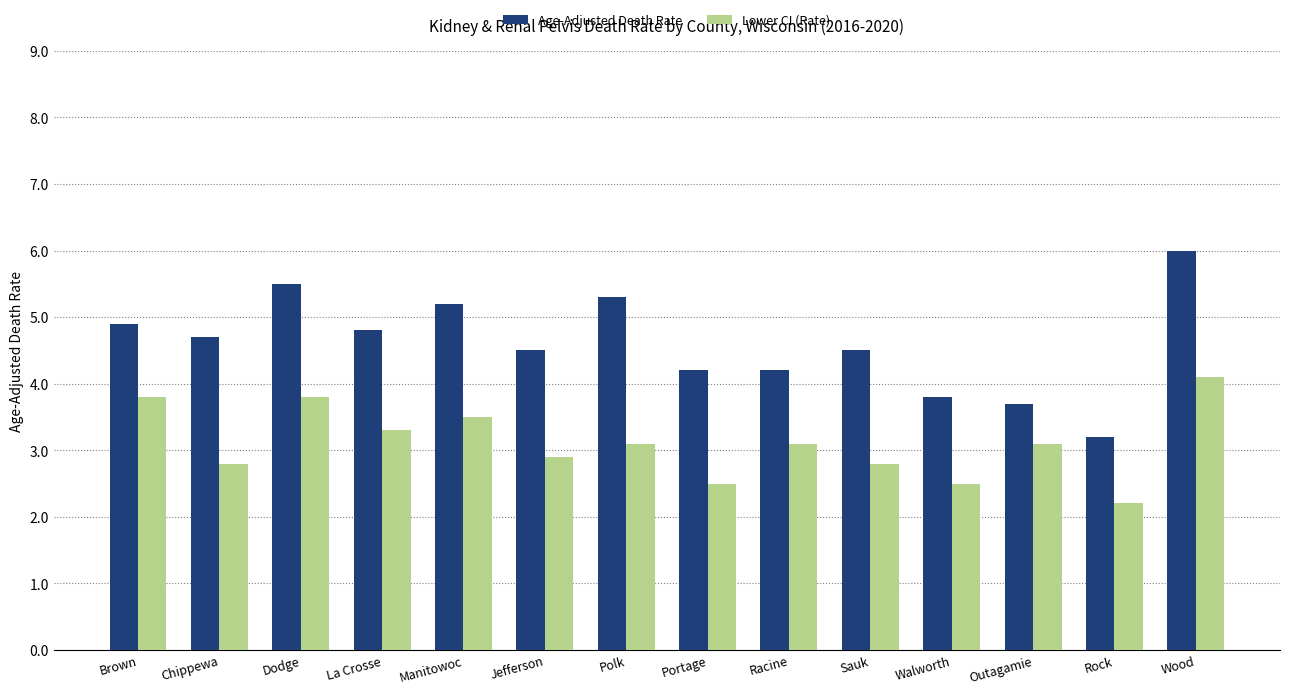

What is the total value across all series at Jefferson?

7.4